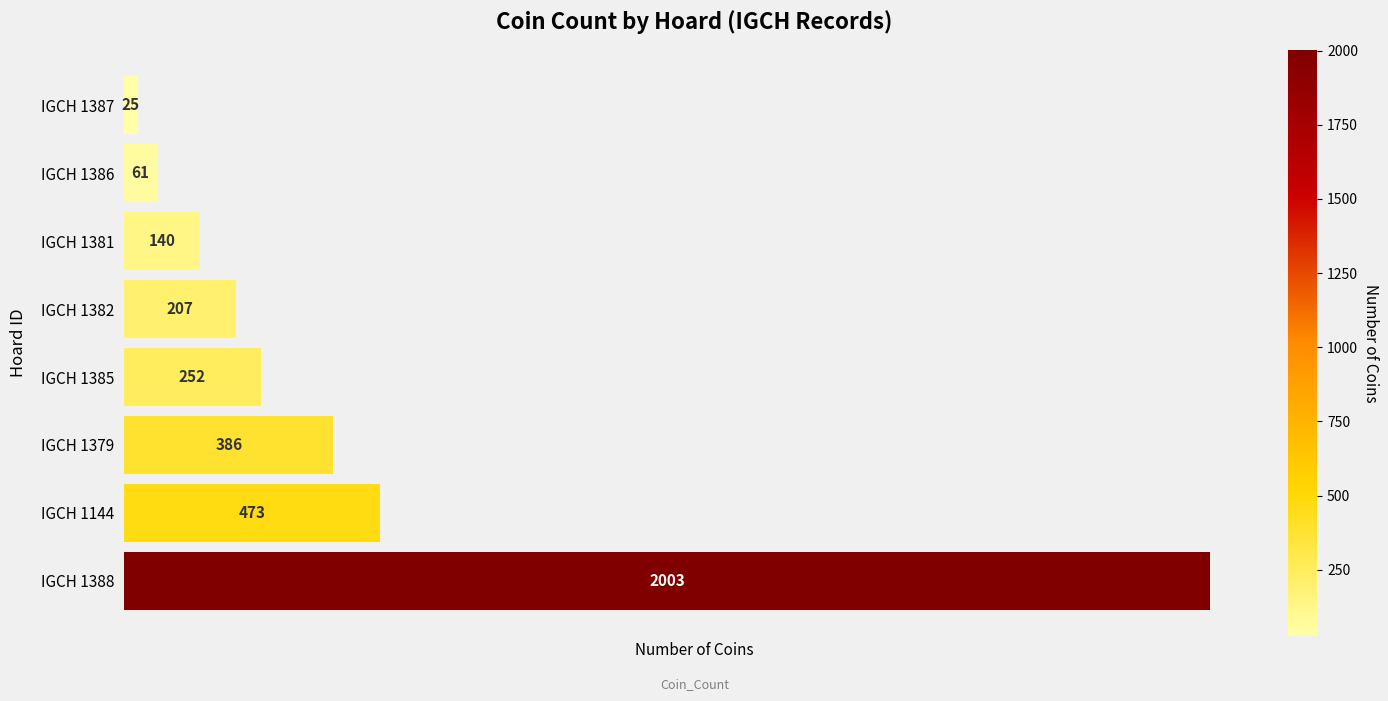

What is the maximum value shown in the chart?

2003